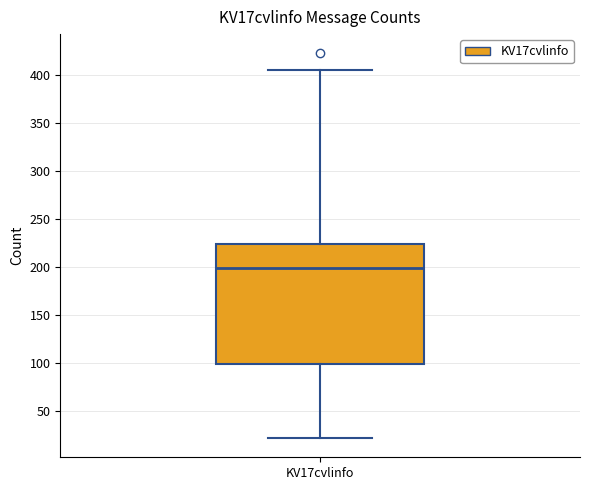

Read this box plot against the y-axis: the position of the median line, the range covered by the box, and the ends of both whiskers. The values are not printed on the chart, so give them approximately, as read against the axis.

median 200, box 100 to 225, whiskers 20 to 405